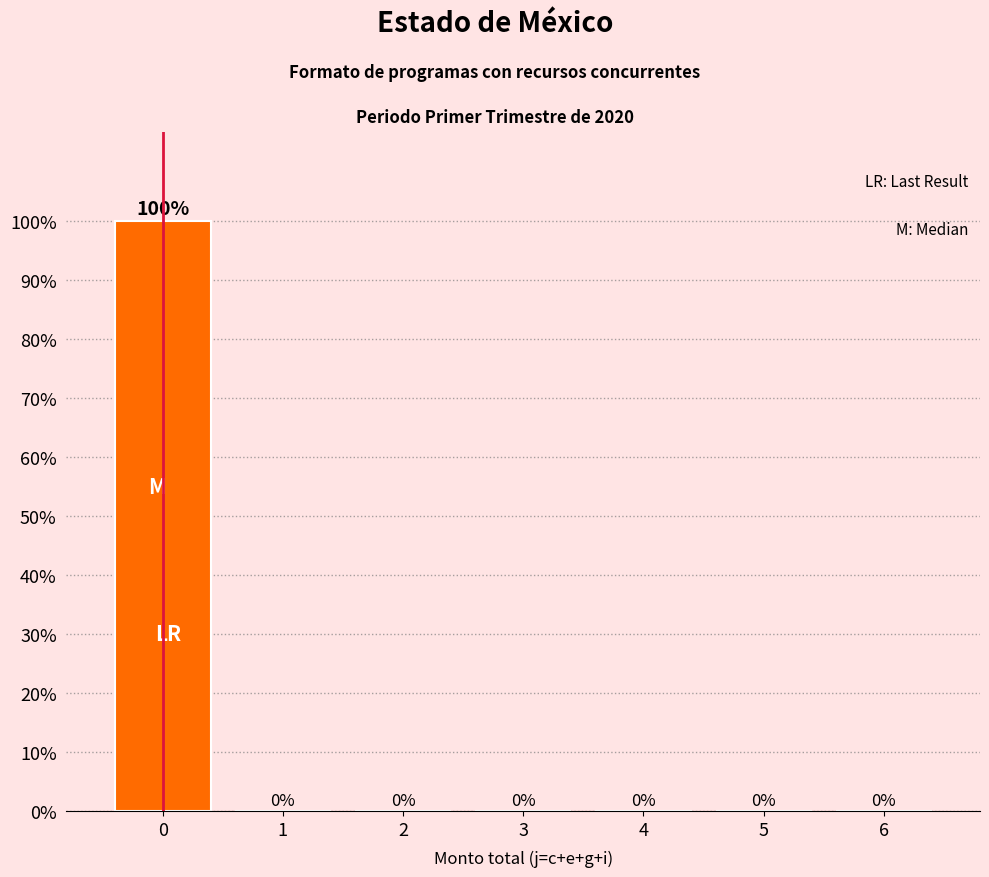

Reading left to right, extract all data points from this chart.

0=100	1=0	2=0	3=0	4=0	5=0	6=0